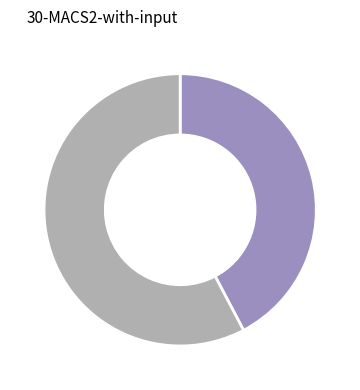

Is there a majority slice in this chart?

Yes